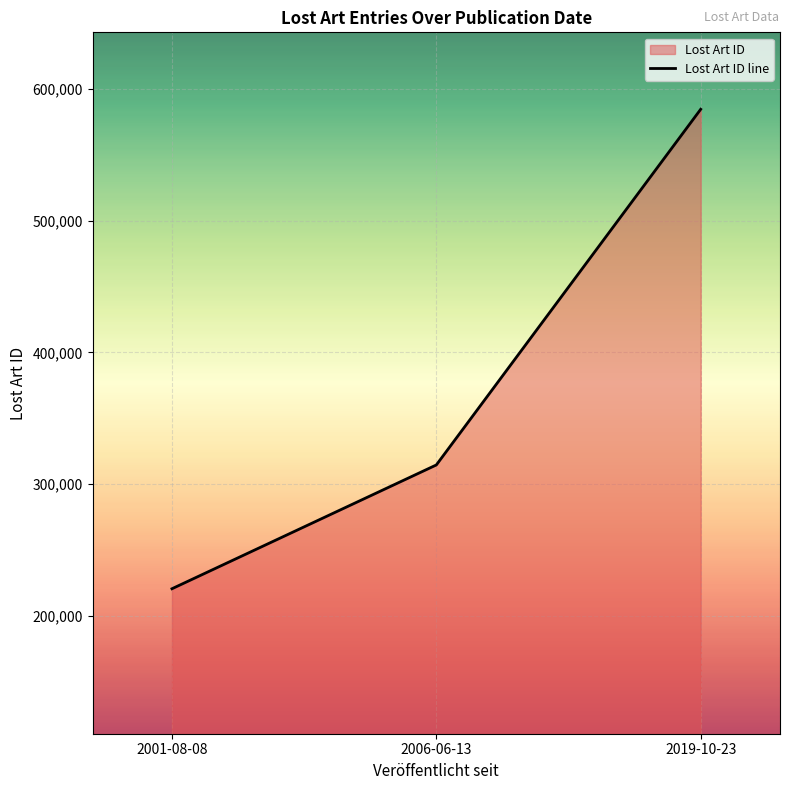

True or false: the data shows 314438 at 2006-06-13.

True